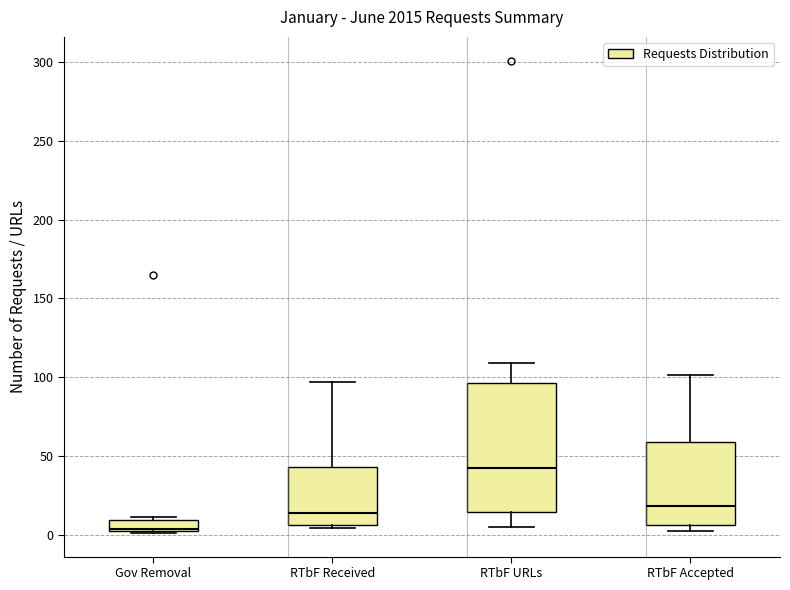

Reading left to right, read every box against the y-axis: the position of its median line, the range the box covers, and the ends of its whiskers. The values are not printed on the chart, so give them approximately, as read against the axis.

Gov Removal: median 5, box 0 to 10, whiskers 0 to 10
RTbF Received: median 15, box 5 to 45, whiskers 5 (just below the box's lower edge) to 95
RTbF URLs: median 45, box 15 to 95, whiskers 5 to 110
RTbF Accepted: median 20, box 5 to 60, whiskers 0 to 100